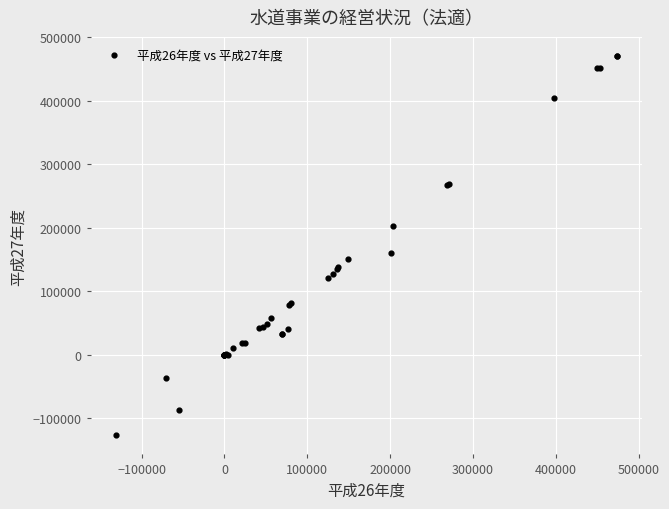

What Y value in the scatter plot is closest to 171469?

160373